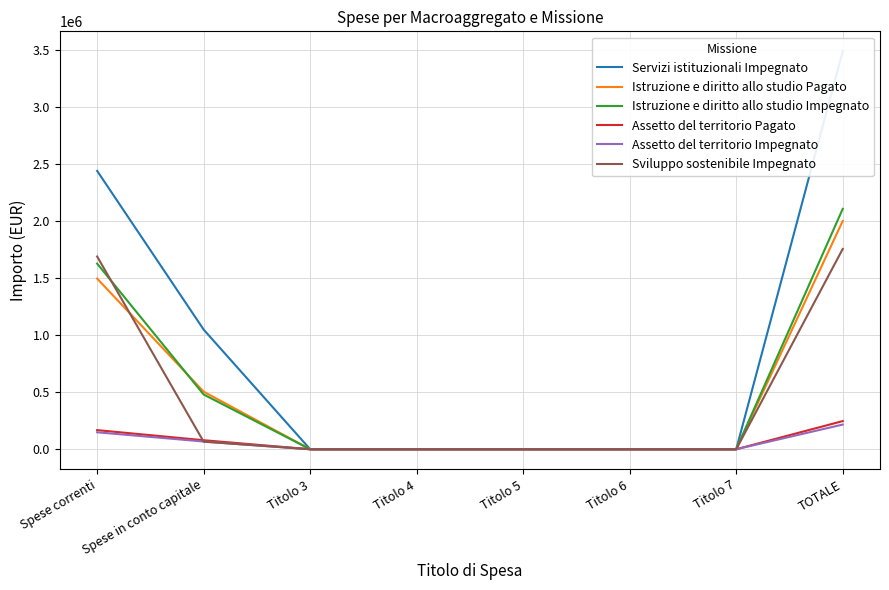

What is the label of the 8th point from the right?

Spese correnti